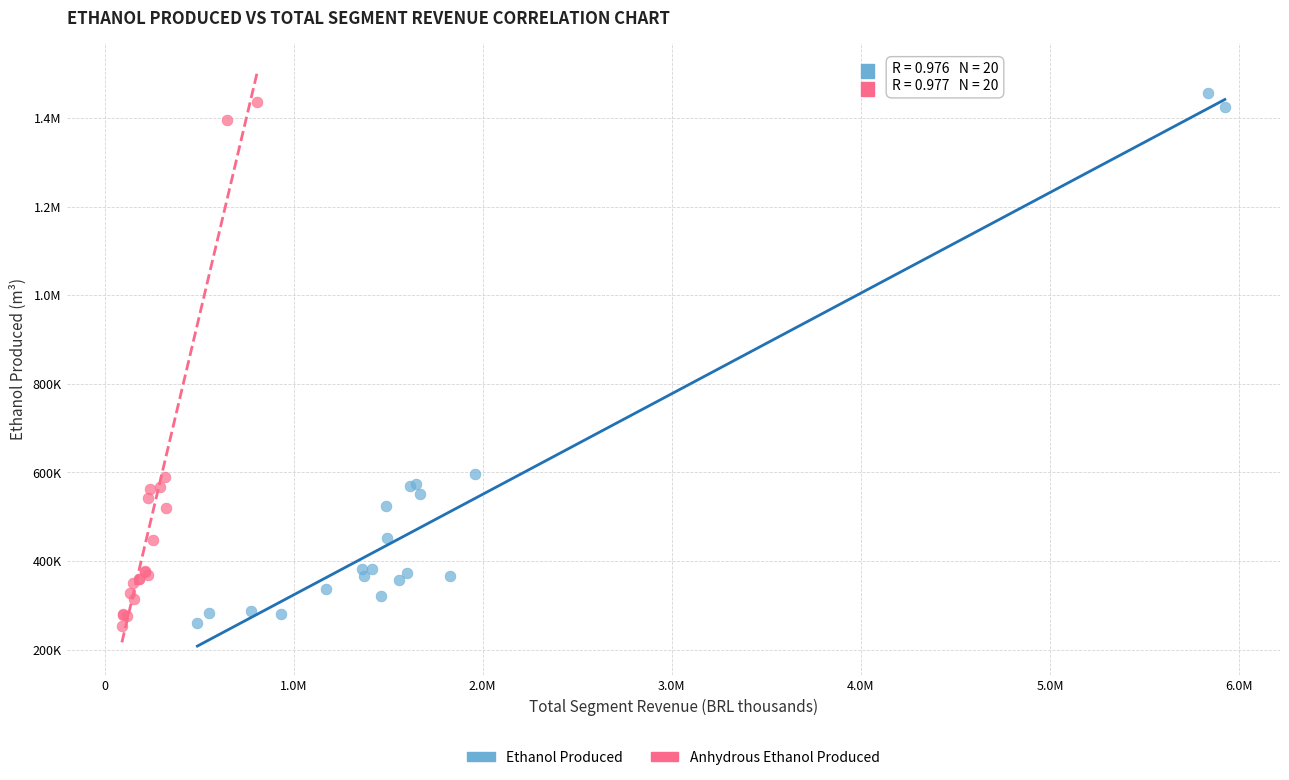

What are all the series names shown in the legend?

Ethanol Produced, Anhydrous Ethanol Produced